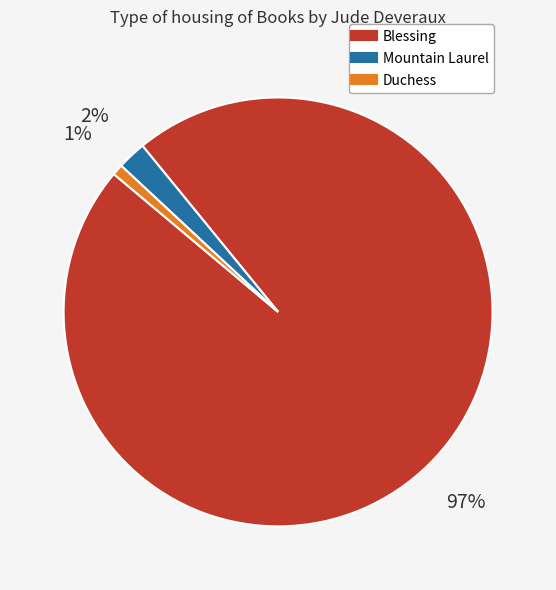

To the nearest percent, what portion does Blessing represent?

97%